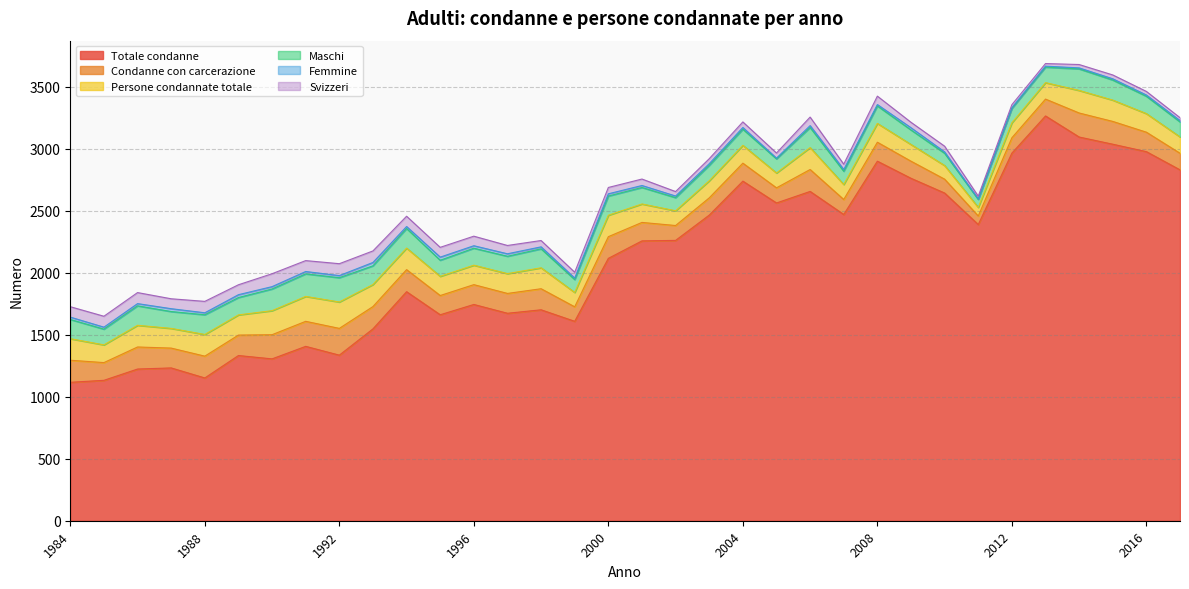

What is the value of the Svizzeri point at the 8th from the left?

88